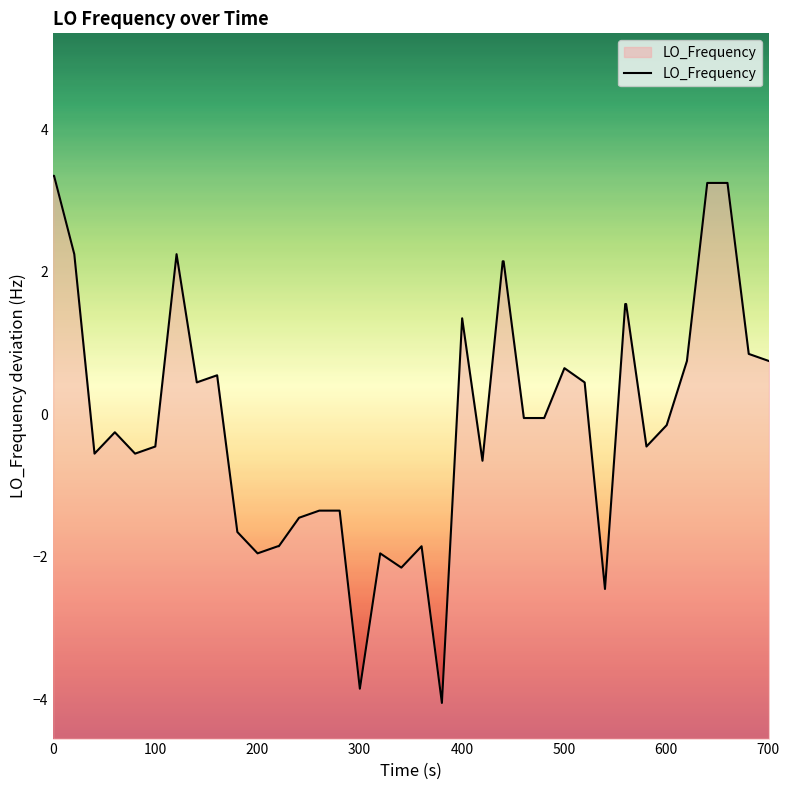

What is the difference between the maximum and minimum values?

7.4